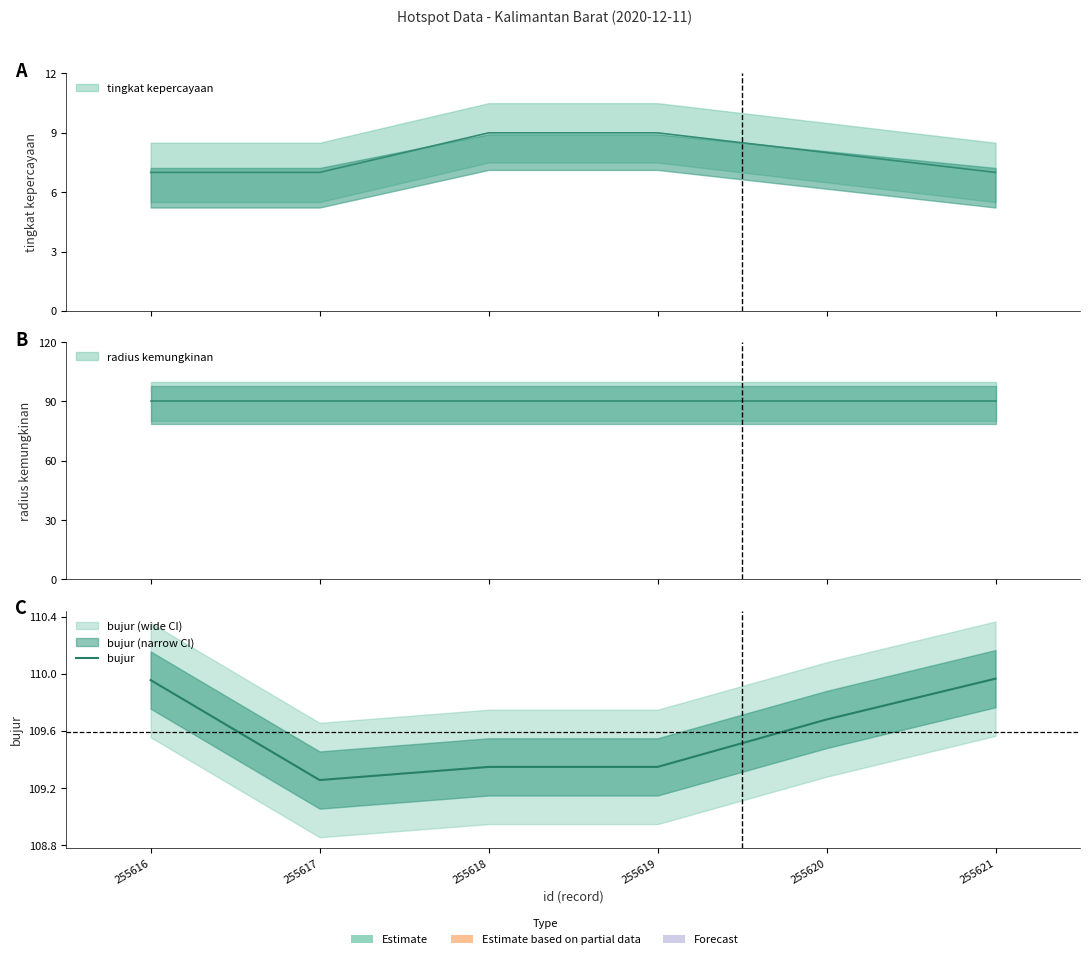

What is the change in value from 255617 to 255621?

+0.7